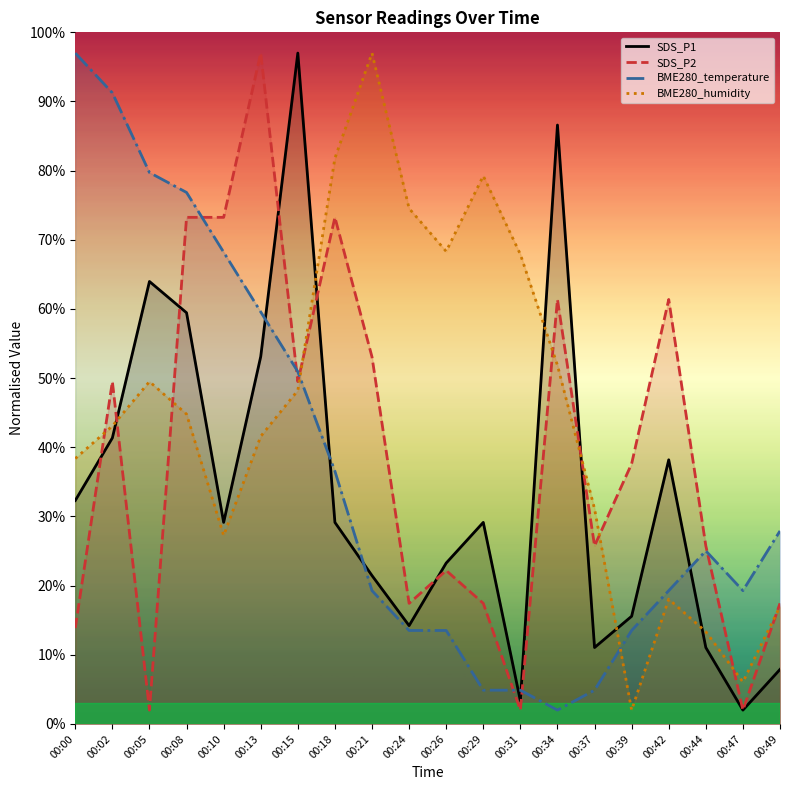

Is it true that BME280_humidity equals 27.2 at 00:10?

True